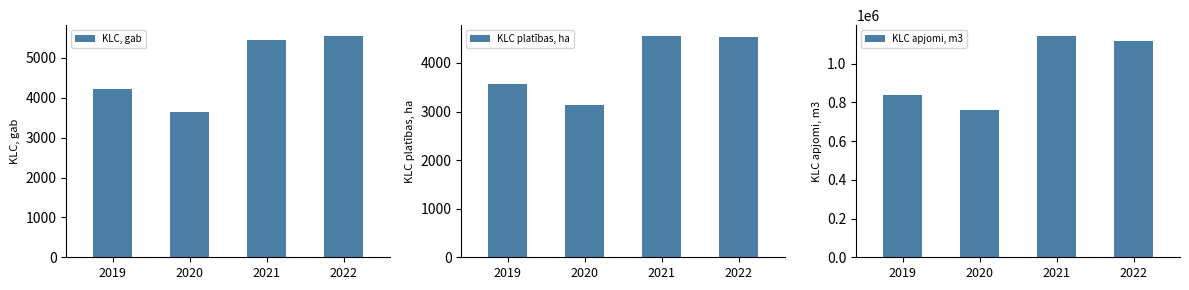

Is the value of KLC platības, ha at 2020 greater than the value of KLC, gab at 2019?

No